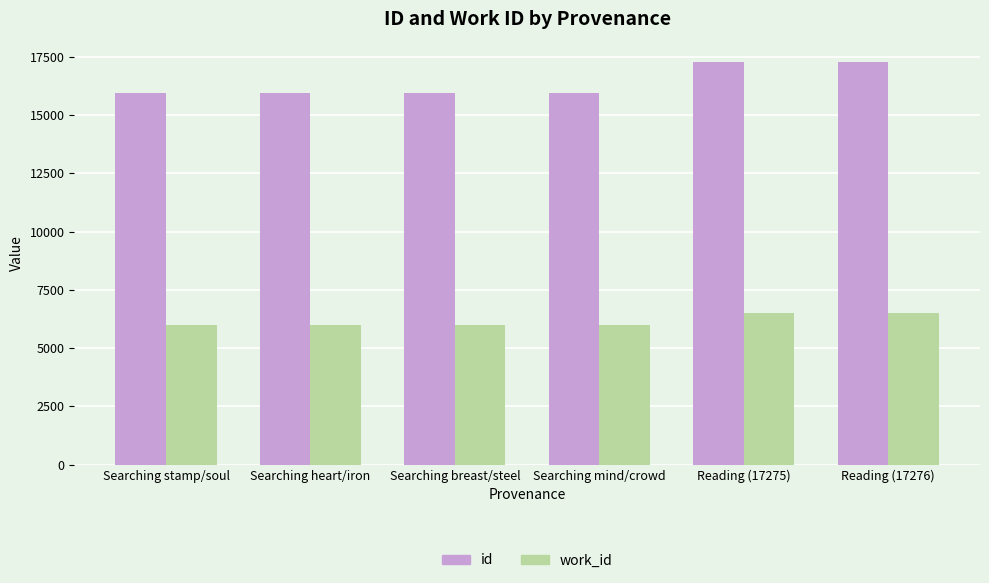

Rank the series at Reading (17276) from highest to lowest value.

id, work_id